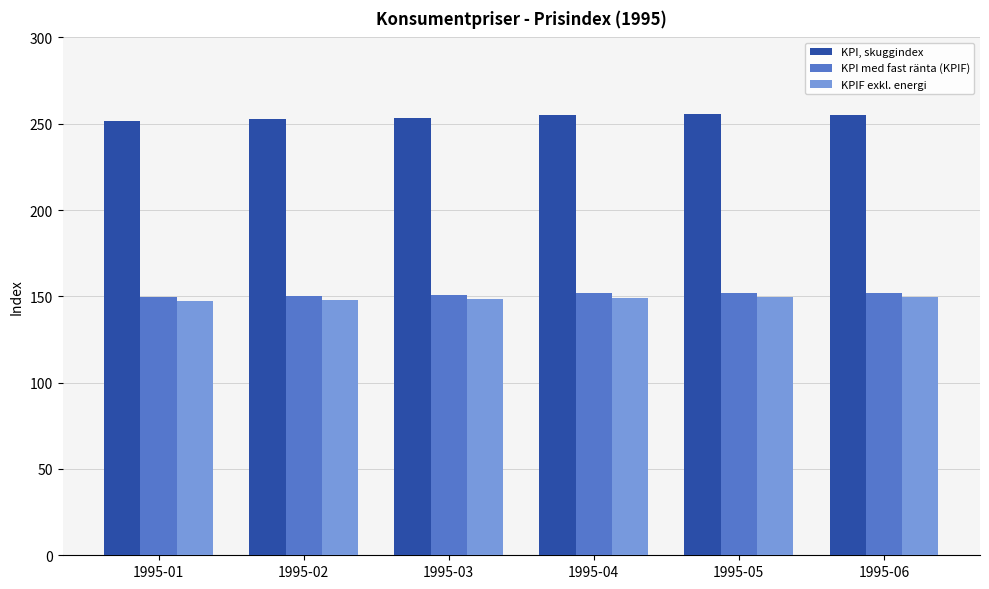

What is the value of the KPI med fast ränta (KPIF) bar at the 1st from the left?

149.8